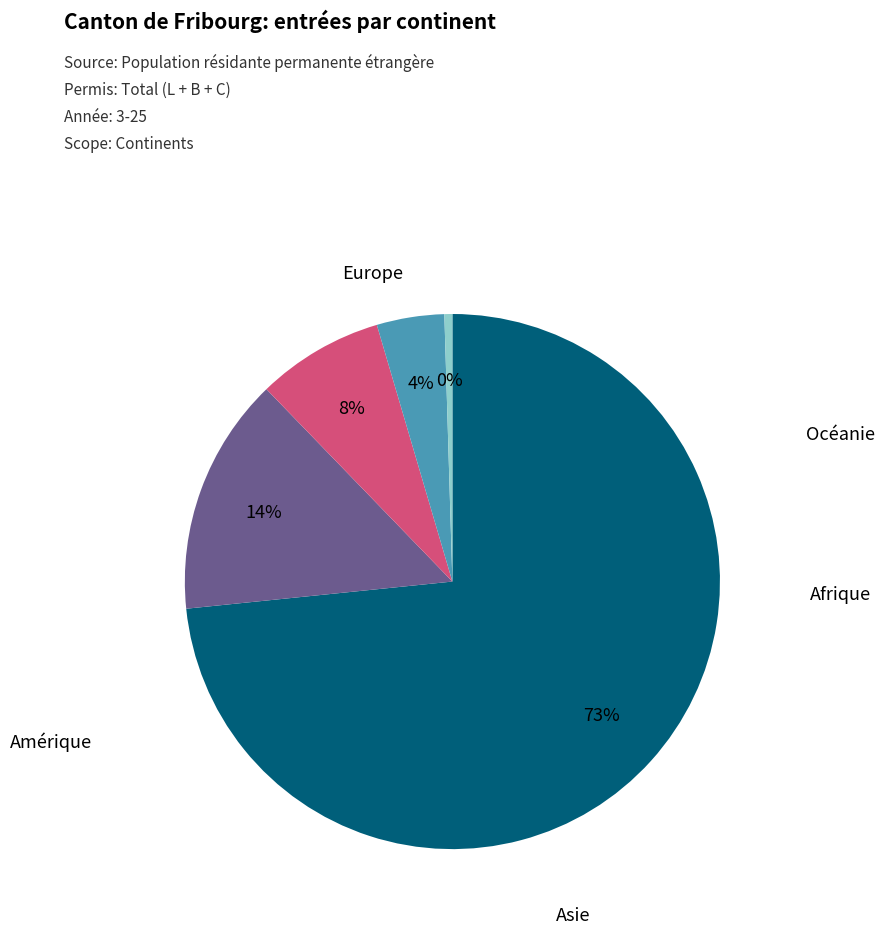

The Asie slice represents 14% of the pie. True or false?

True